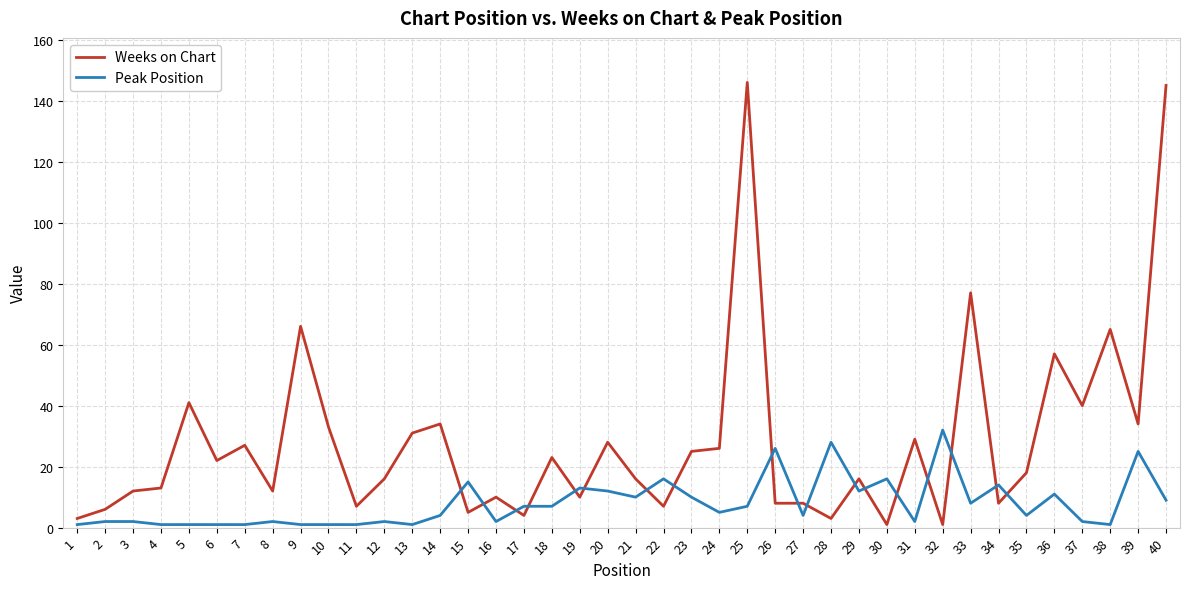

What value does the Weeks on Chart series have at 22, to the nearest 10?

10